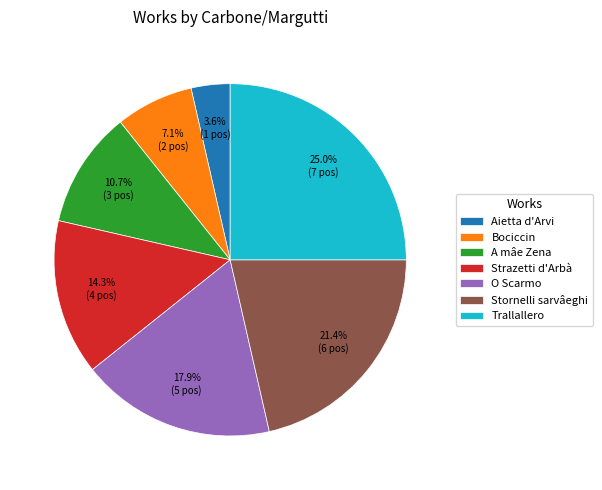

Rank the categories by value from lowest to highest.

Aietta d'Arvi, Bociccin, A mâe Zena, Strazetti d'Arbà, O Scarmo, Stornelli sarvâeghi, Trallallero